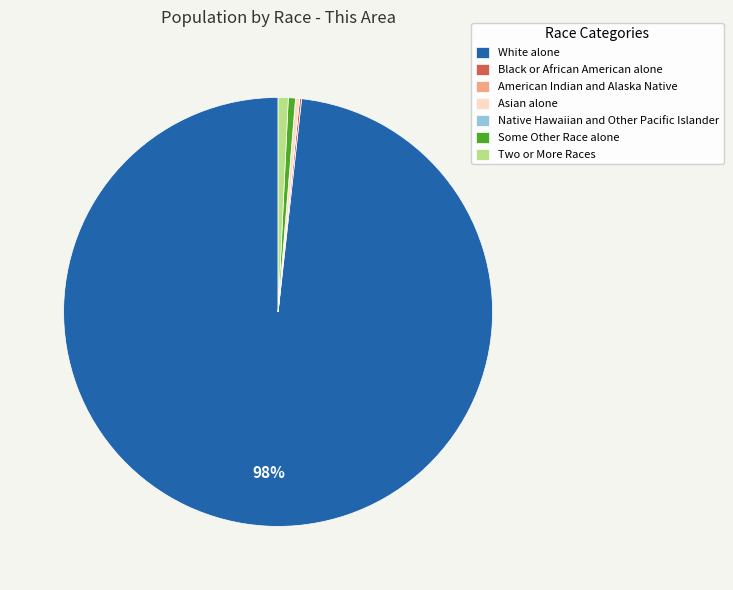

To the nearest percent, what is the difference between the largest and smallest slice percentages?

98%